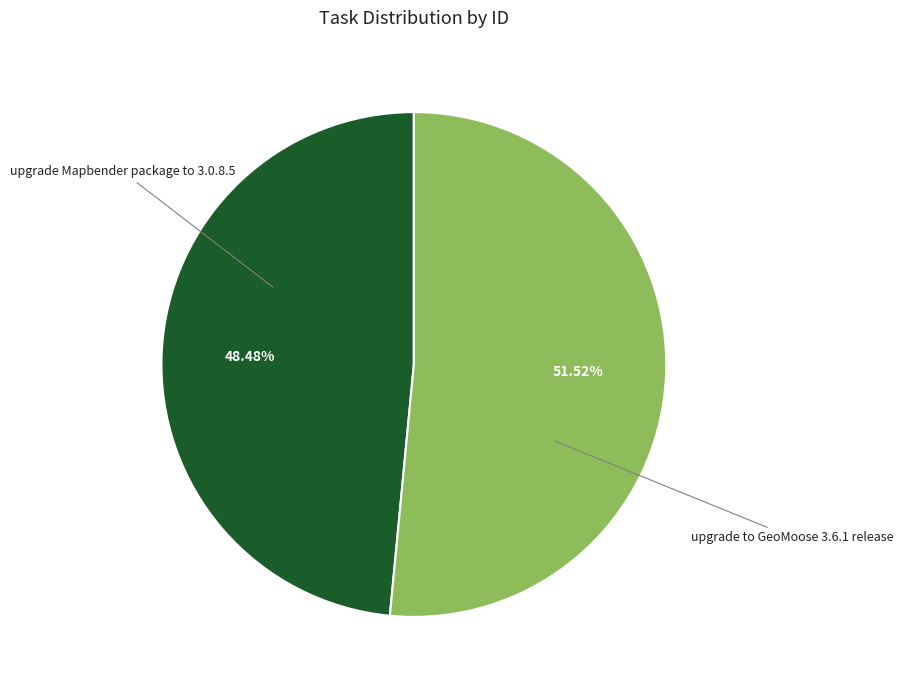

Rank the categories by value from lowest to highest.

upgrade Mapbender package to 3.0.8.5, upgrade to GeoMoose 3.6.1 release